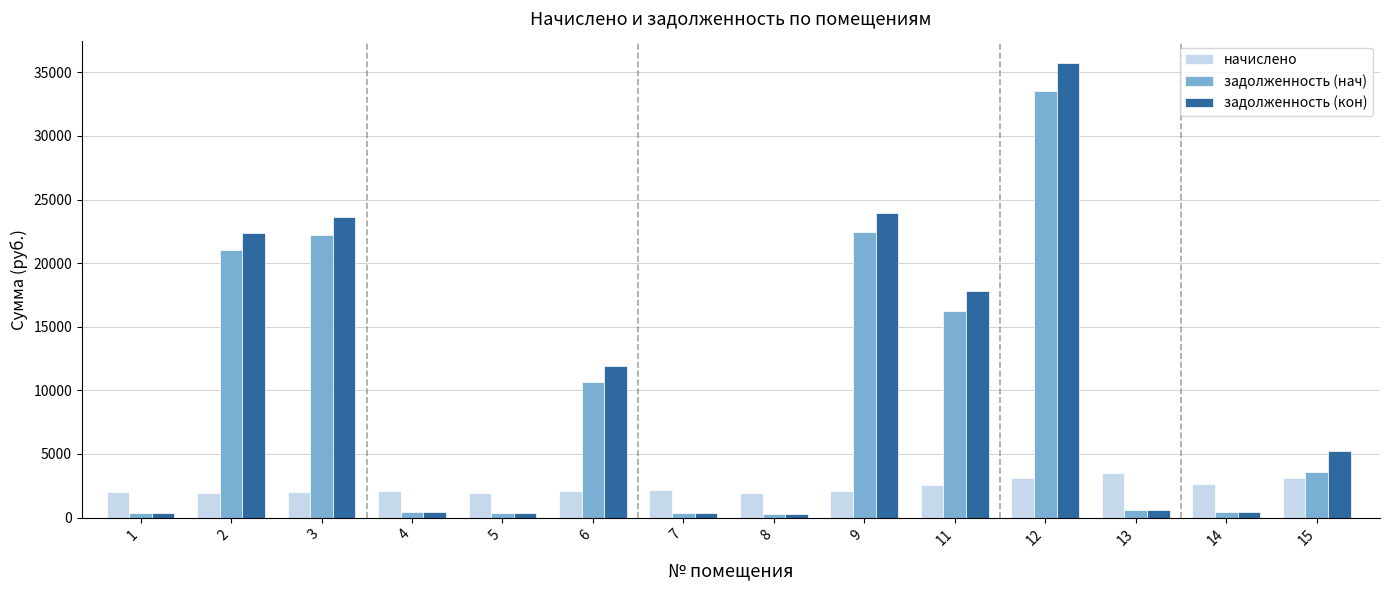

At which category does the chart reach its peak across all series?

12